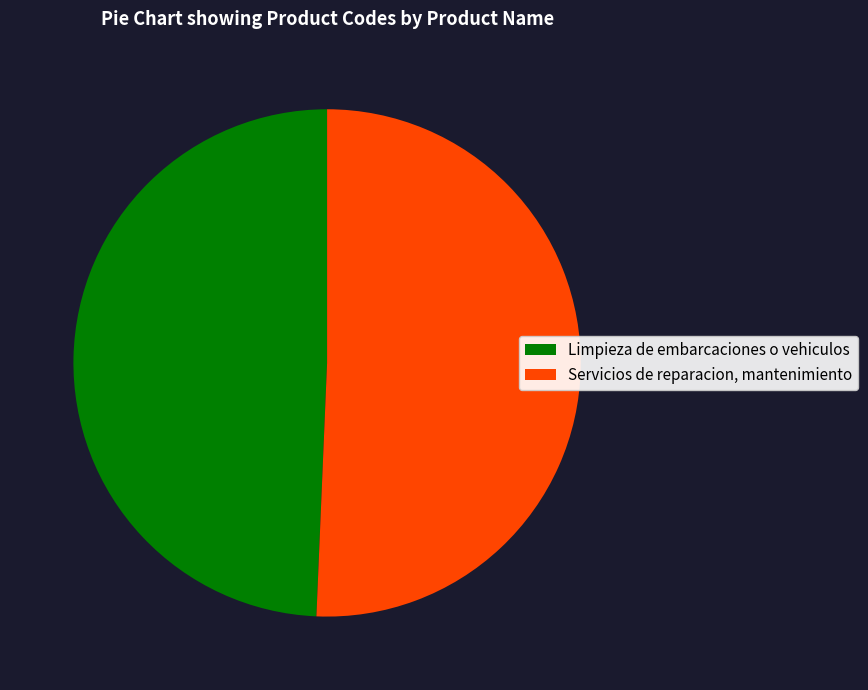

Rank the categories by value from lowest to highest.

Limpieza de embarcaciones o vehiculos, Servicios de reparacion, mantenimiento